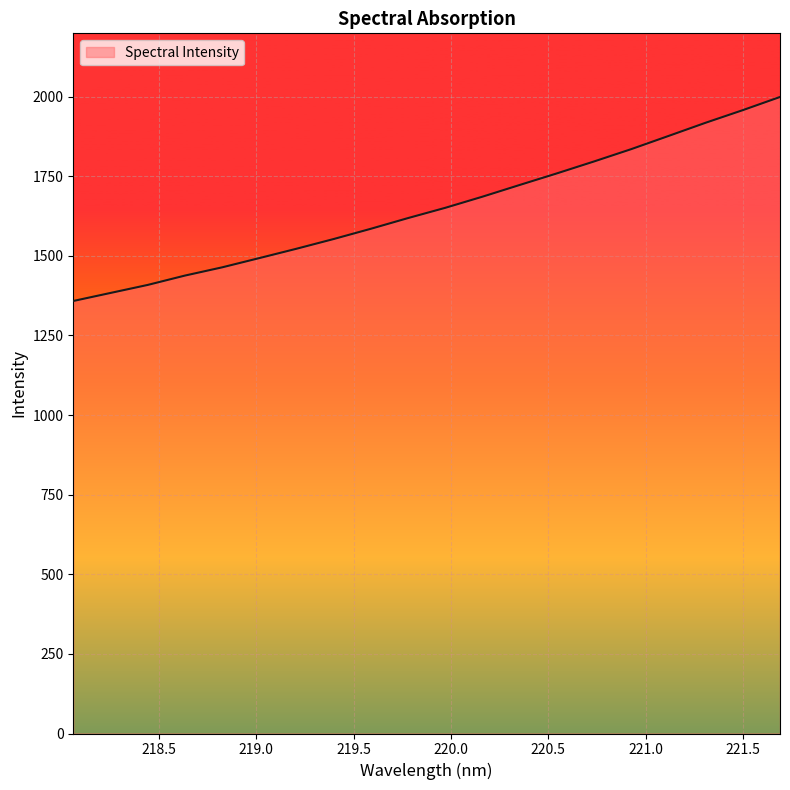

What is the maximum value shown in the chart?

1998.8